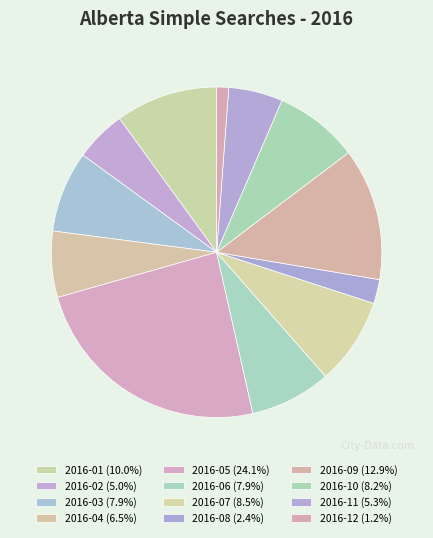

Which has a higher value, 2016-07 or 2016-02?

2016-07